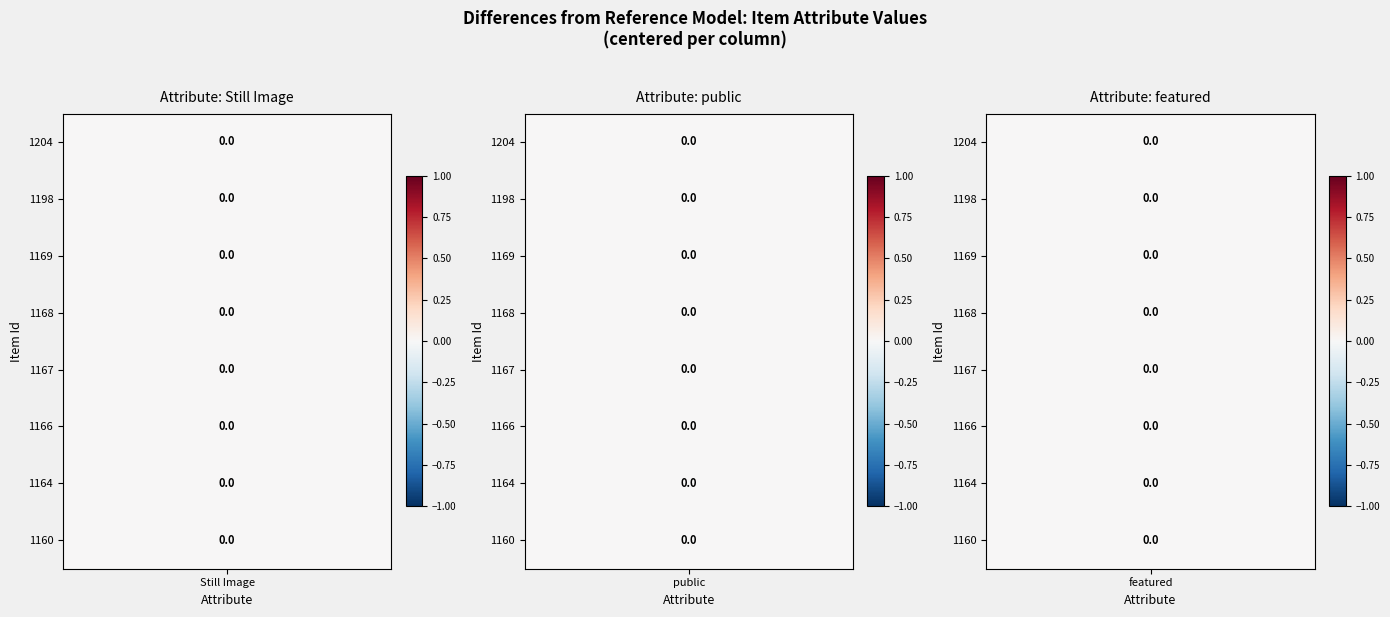

At public, list the series in order from largest to smallest.

1204, 1198, 1169, 1168, 1167, 1166, 1164, 1160